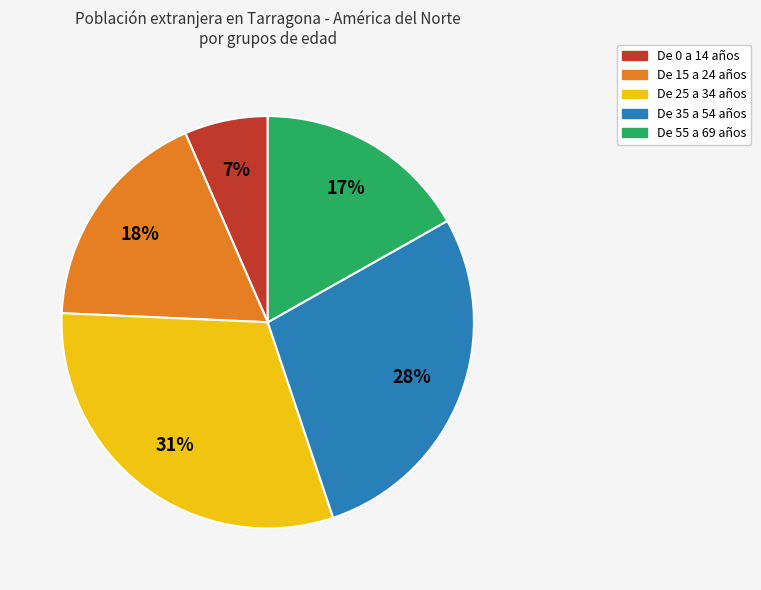

Is there any slice that represents more than half of the pie?

No